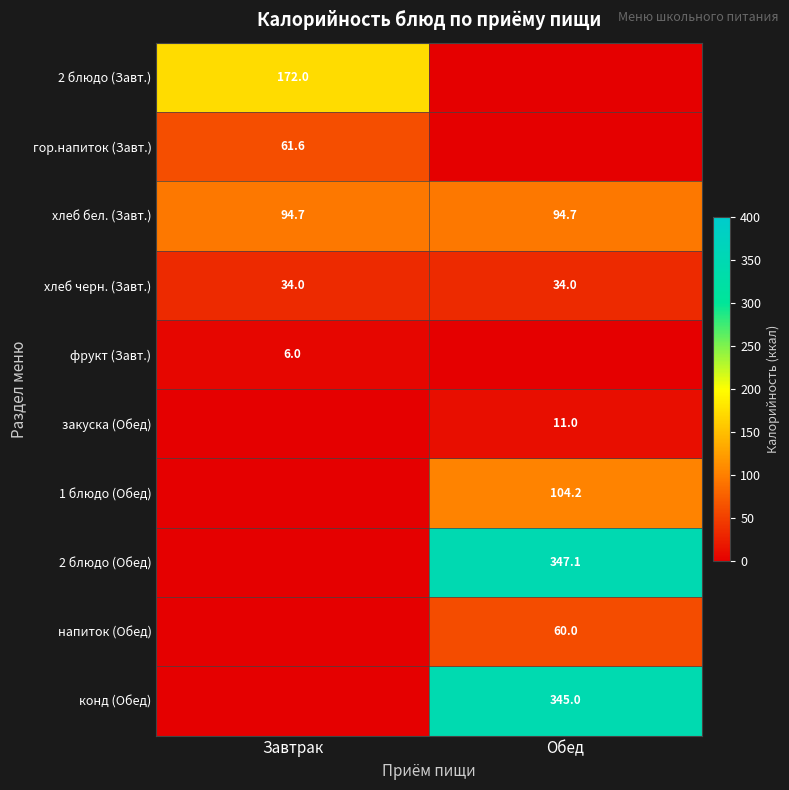

Is it true that хлеб черн. (Завт.) equals 61.1 at Обед?

False